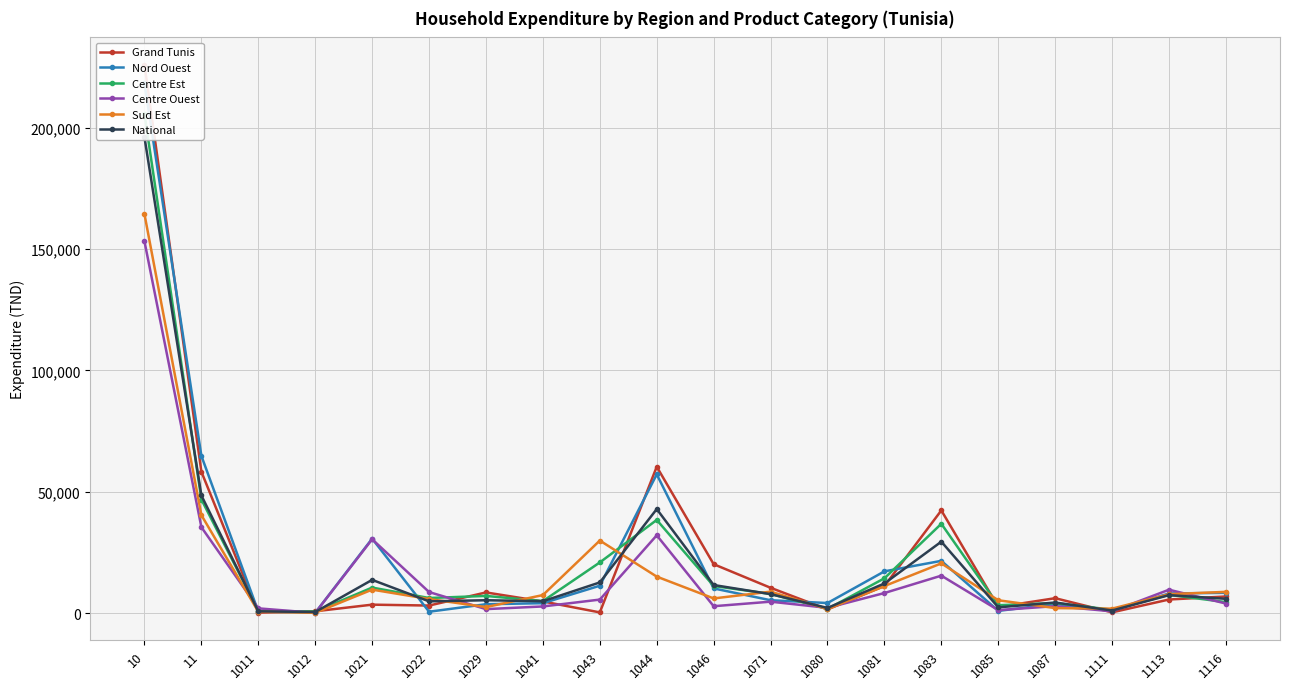

The Nord Ouest series shows 2052.5 at 1029. True or false?

False